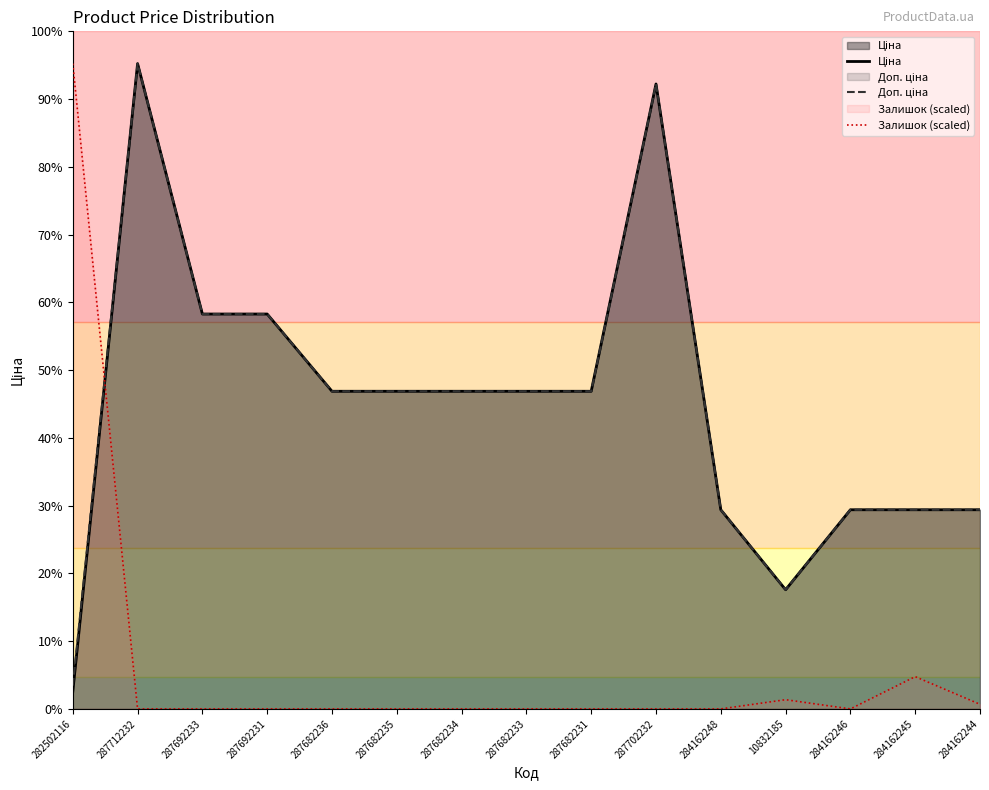

Is it true that Доп. ціна equals 18671.5 at 287692233?

True